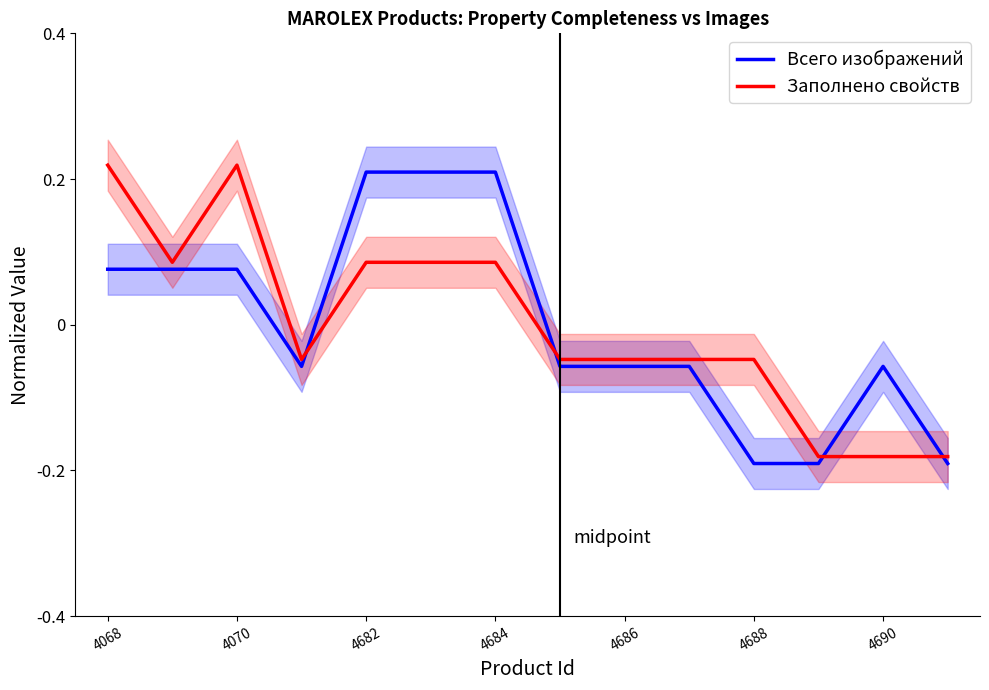

What is the difference between the maximum and second lowest values in the Всего изображений series?

0.4